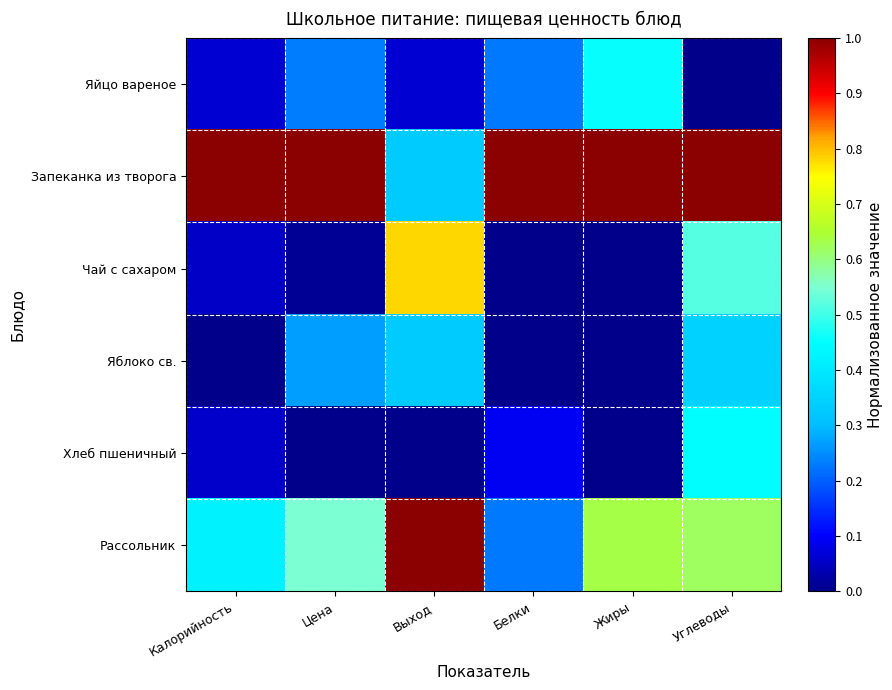

Reading left to right, transcribe all the data shown in this chart.

Яйцо вареное: Калорийность=0.1	Цена=0.2	Выход=0.1	Белки=0.2	Жиры=0.5	Углеводы=0.0
Запеканка из творога: Калорийность=1.0	Цена=1.0	Выход=0.3	Белки=1.0	Жиры=1.0	Углеводы=1.0
Чай с сахаром: Калорийность=0.1	Цена=0.0	Выход=0.8	Белки=0.0	Жиры=0.0	Углеводы=0.5
Яблоко св.: Калорийность=0.0	Цена=0.3	Выход=0.3	Белки=0.0	Жиры=0.0	Углеводы=0.3
Хлеб пшеничный: Калорийность=0.1	Цена=0.0	Выход=0.0	Белки=0.1	Жиры=0.0	Углеводы=0.4
Рассольник: Калорийность=0.4	Цена=0.5	Выход=1.0	Белки=0.2	Жиры=0.6	Углеводы=0.6